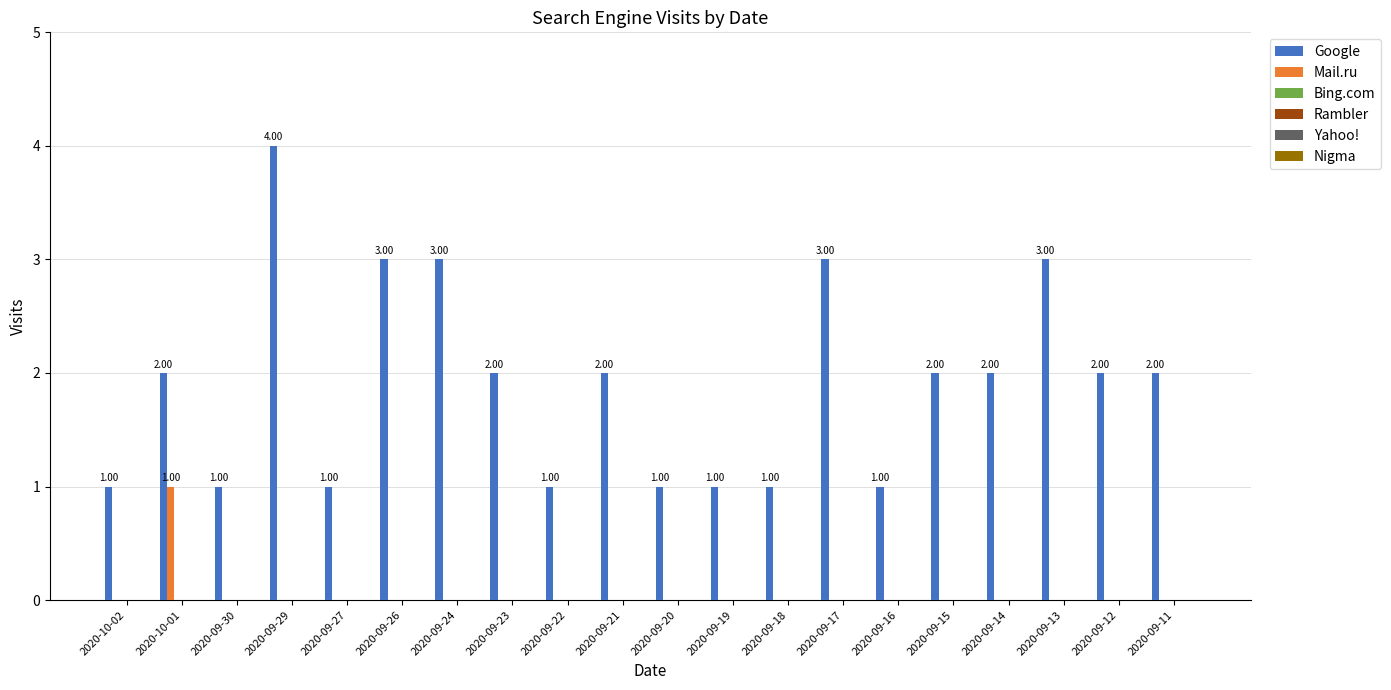

How many distinct data groups are displayed?

2